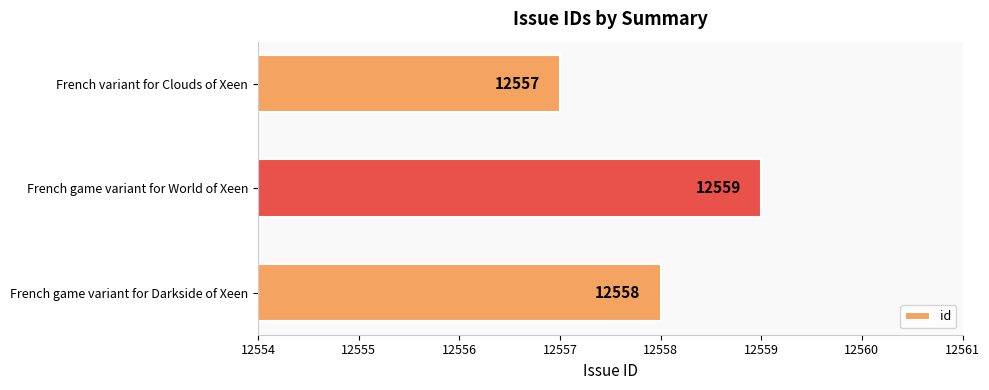

What is the average value?

12558